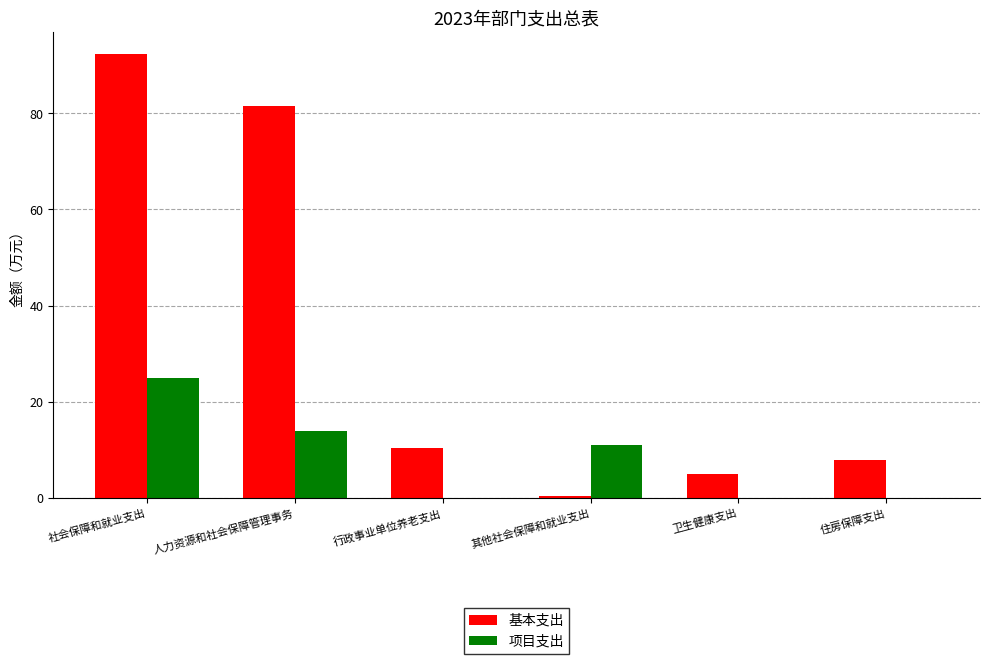

The value of 基本支出 at 行政事业单位养老支出 is 17.7. True or false?

False